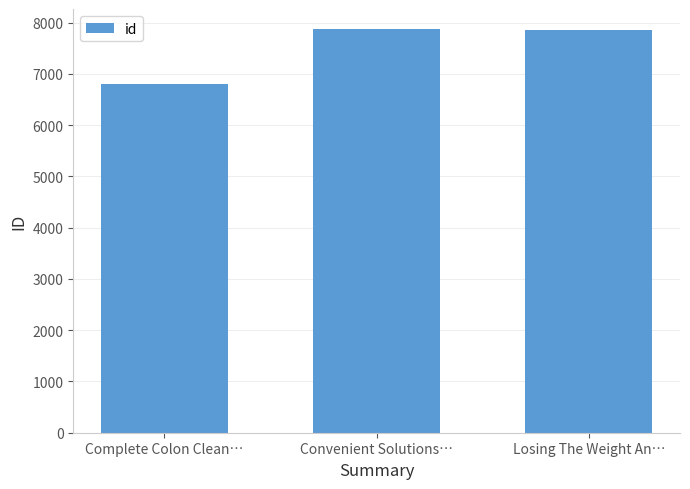

What is the sum of the values at Complete Colon Clean… and Losing The Weight An…?

14670